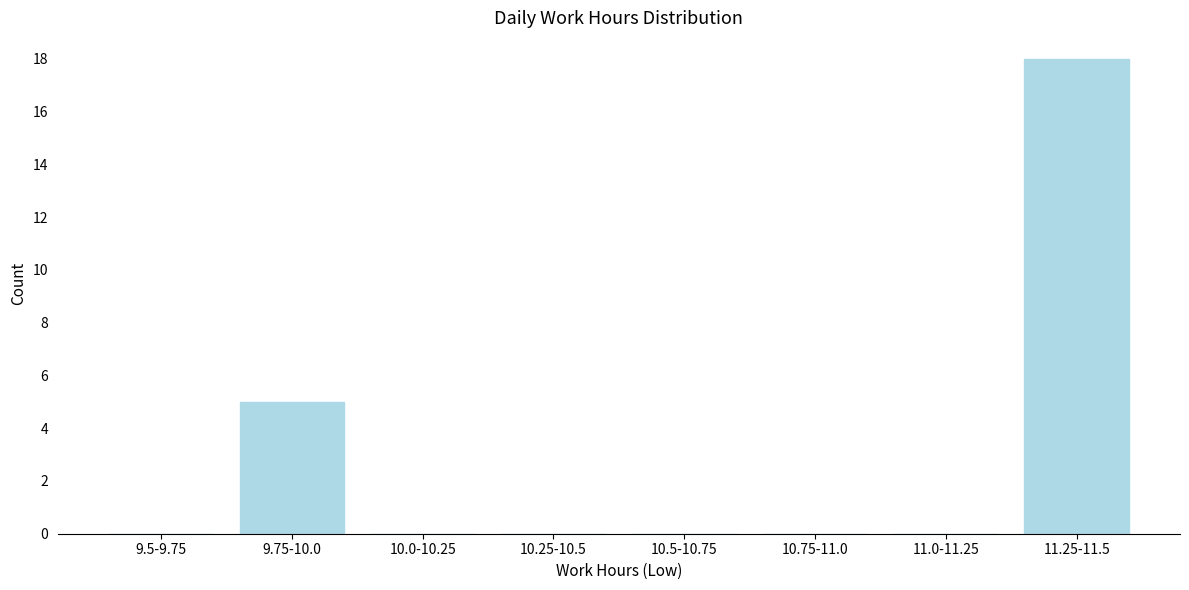

Reading left to right, list all the values displayed in this chart.

9.5-9.75=0	9.75-10.0=5	10.0-10.25=0	10.25-10.5=0	10.5-10.75=0	10.75-11.0=0	11.0-11.25=0	11.25-11.5=18